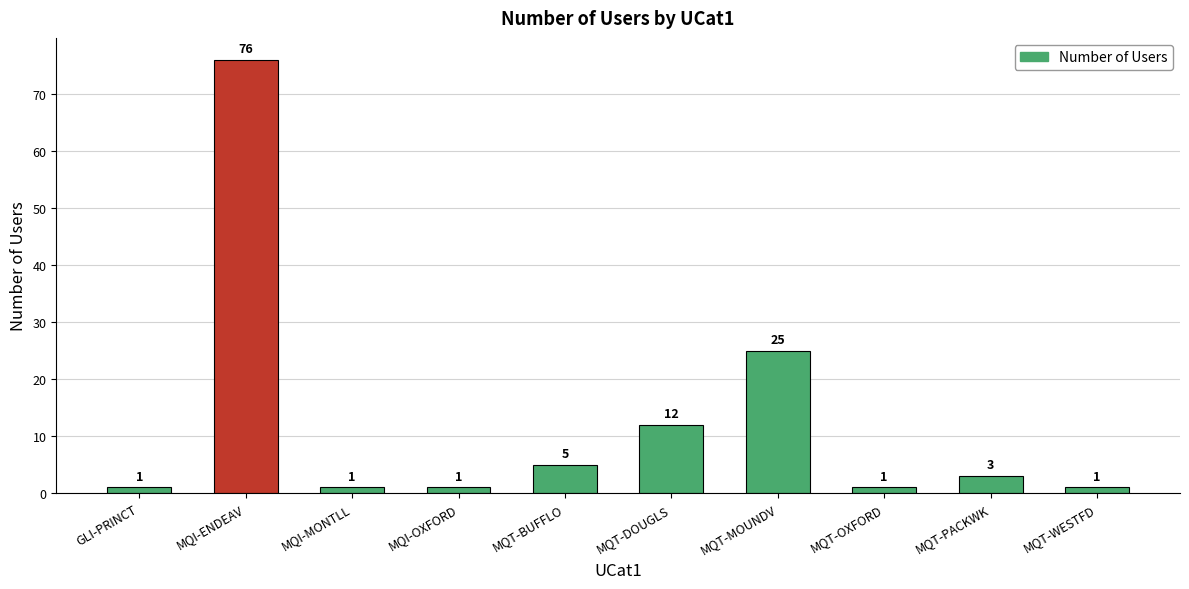

How many series are shown in this chart?

1